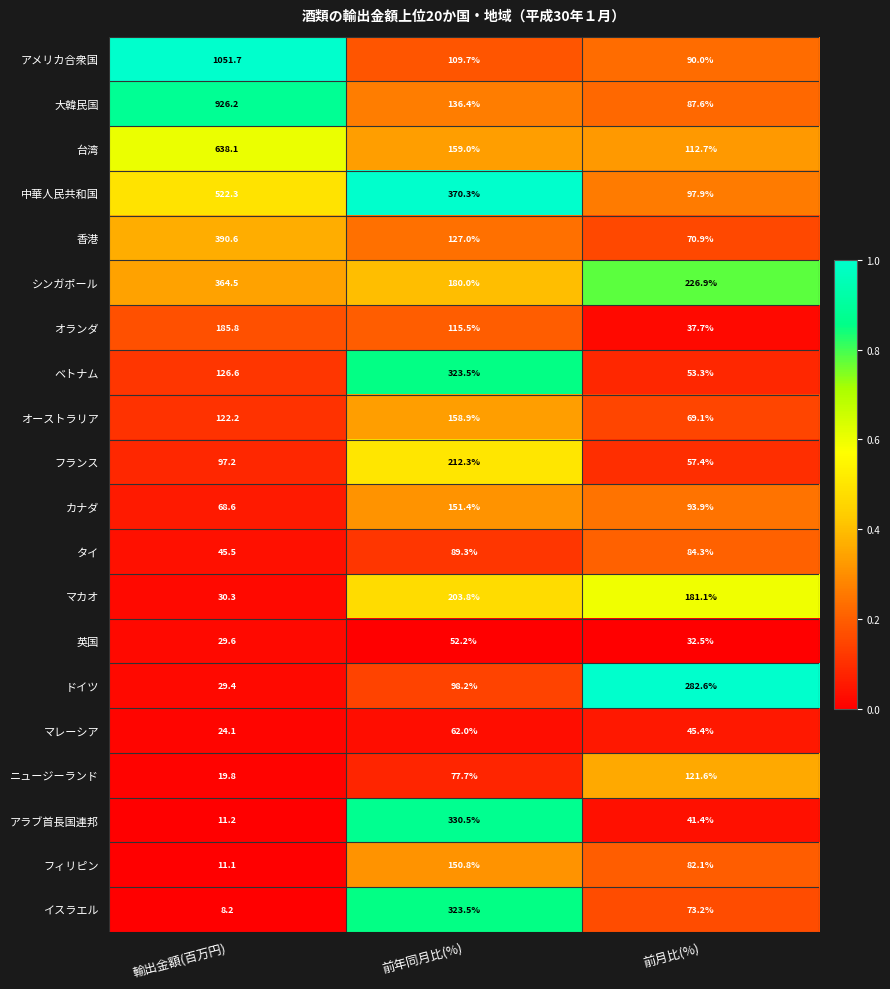

What is the maximum value for シンガポール?

364.5